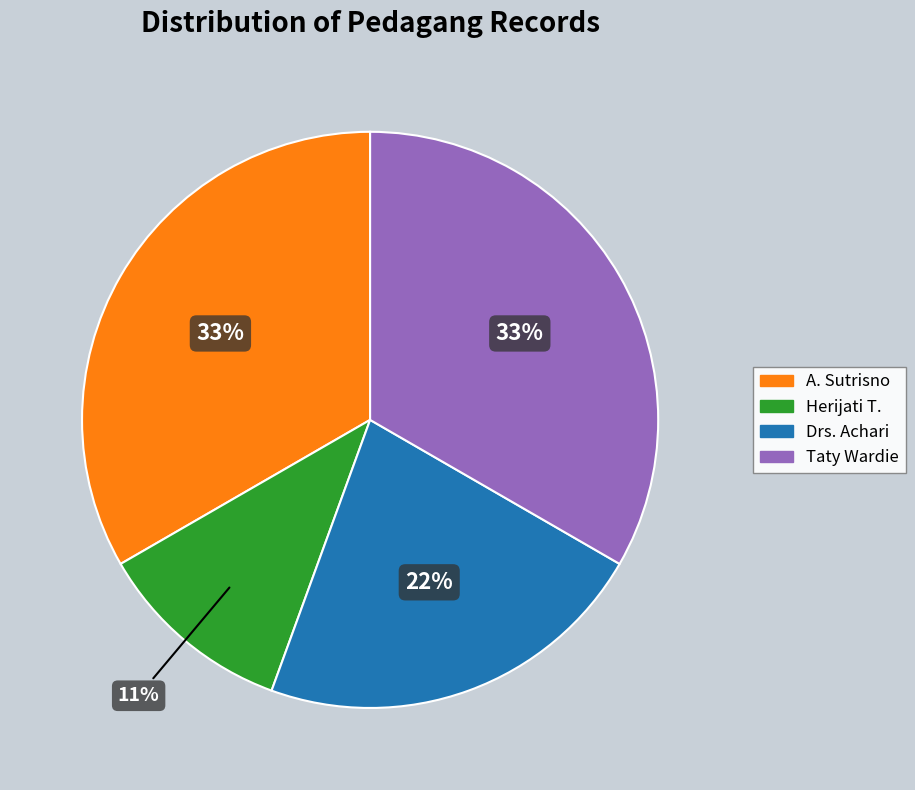

Is there a majority slice in this chart?

No